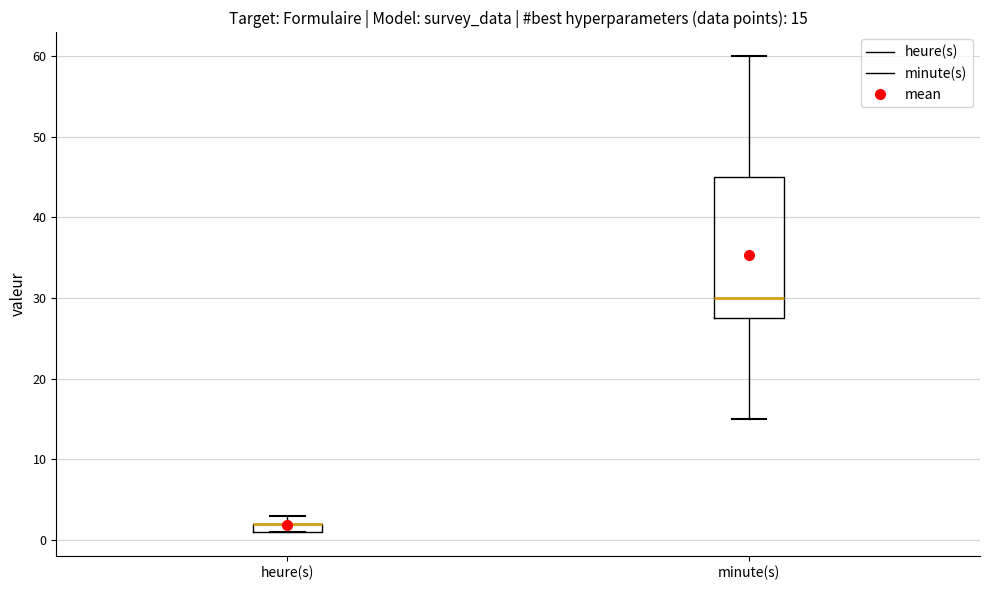

Which box is the tallest, from its lower edge to its upper edge?

minute(s)